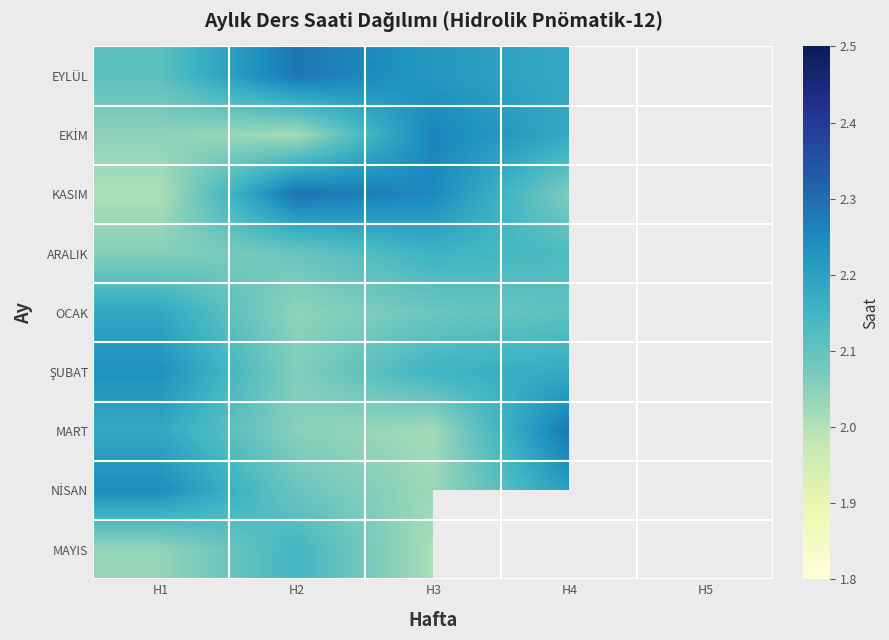

The ARALIK series shows 2.1 at H4. True or false?

True